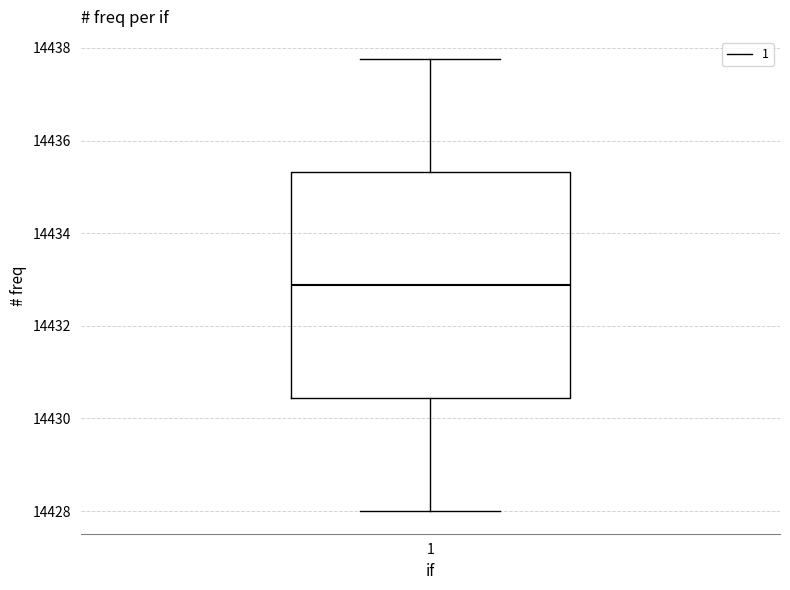

Where does the median line of the box at x = 1 sit on the y-axis? The values are not printed on the chart, so give them approximately, as read against the axis.

14432.8